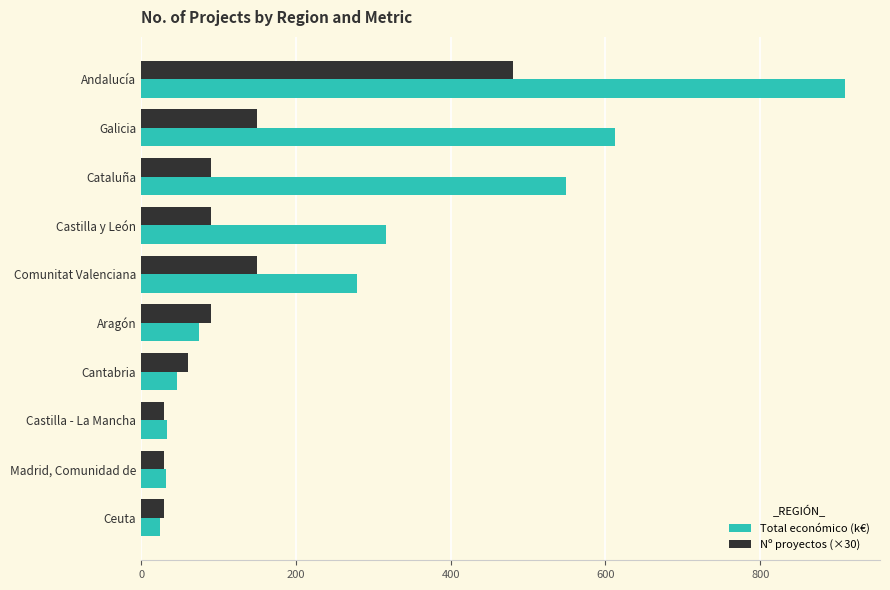

How many distinct data groups are displayed?

2